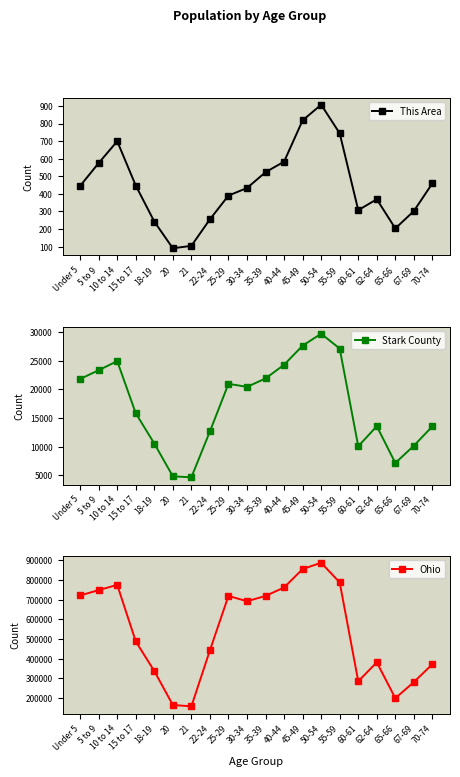

Is this an area chart (filled region under the line)?

No